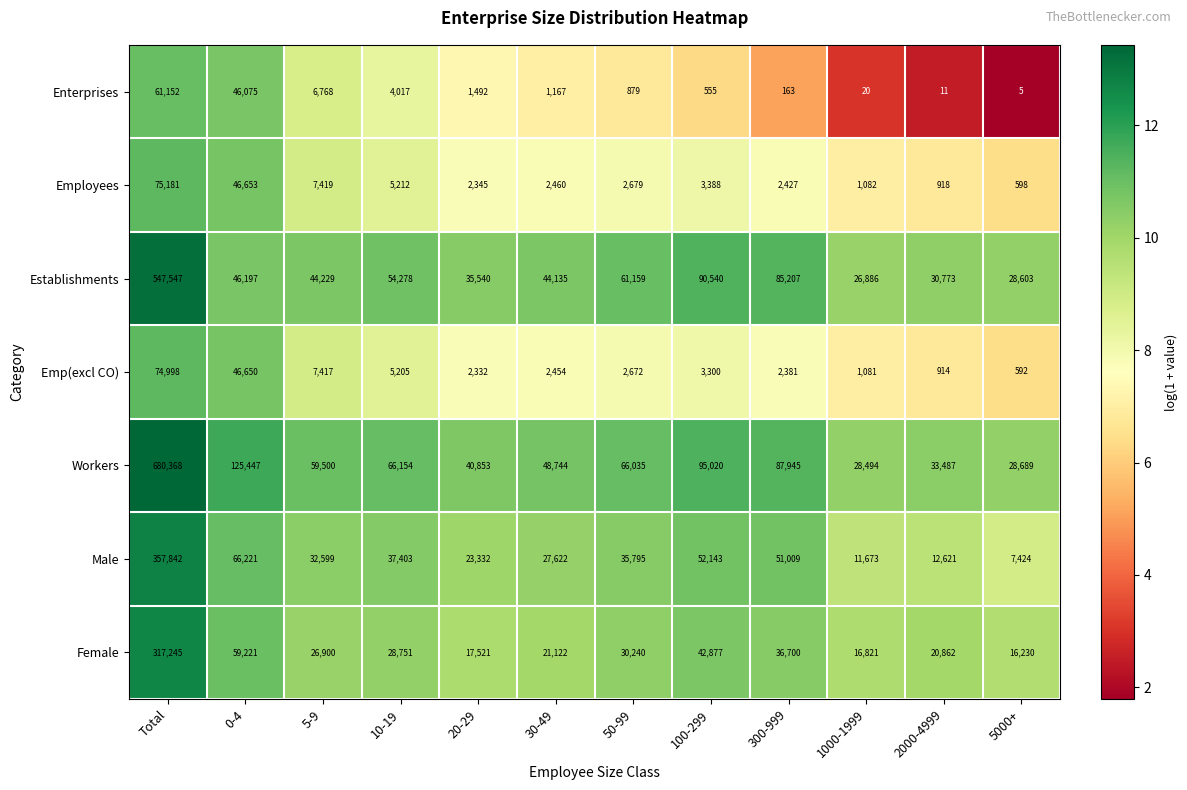

At which label does Workers reach its minimum?

1000-1999